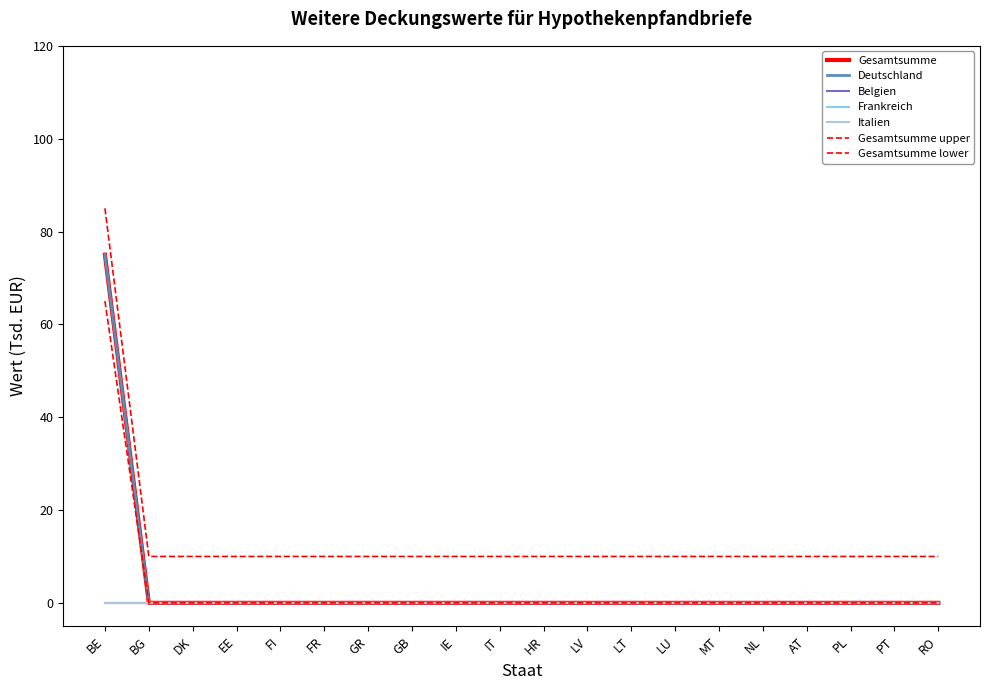

True or false: Italien and Frankreich cross at least once.

False